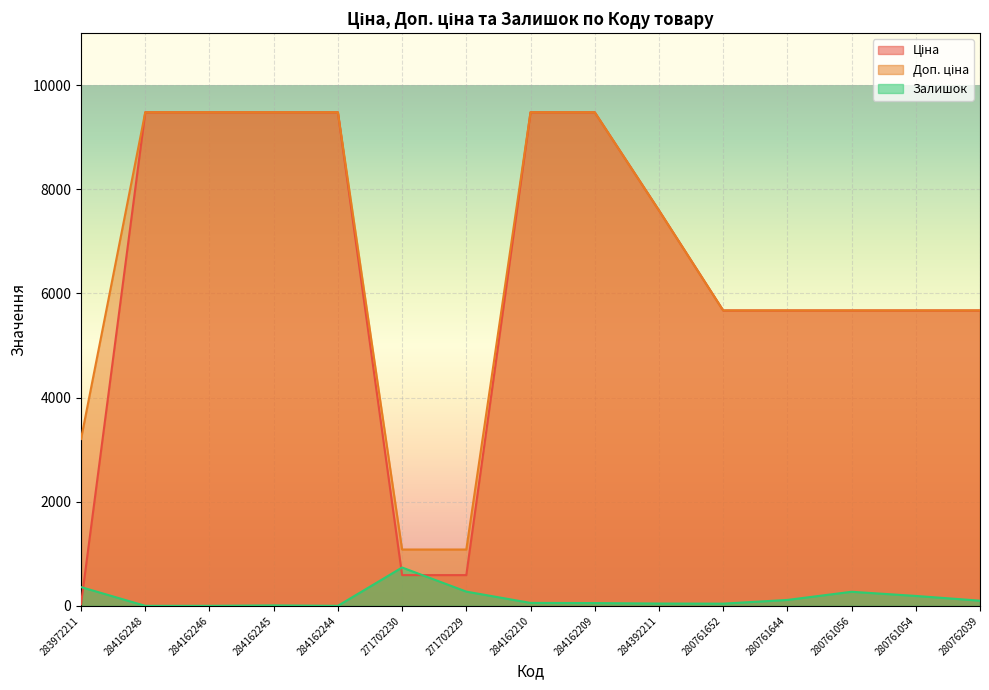

Which label corresponds to the largest value in the chart?

284162248